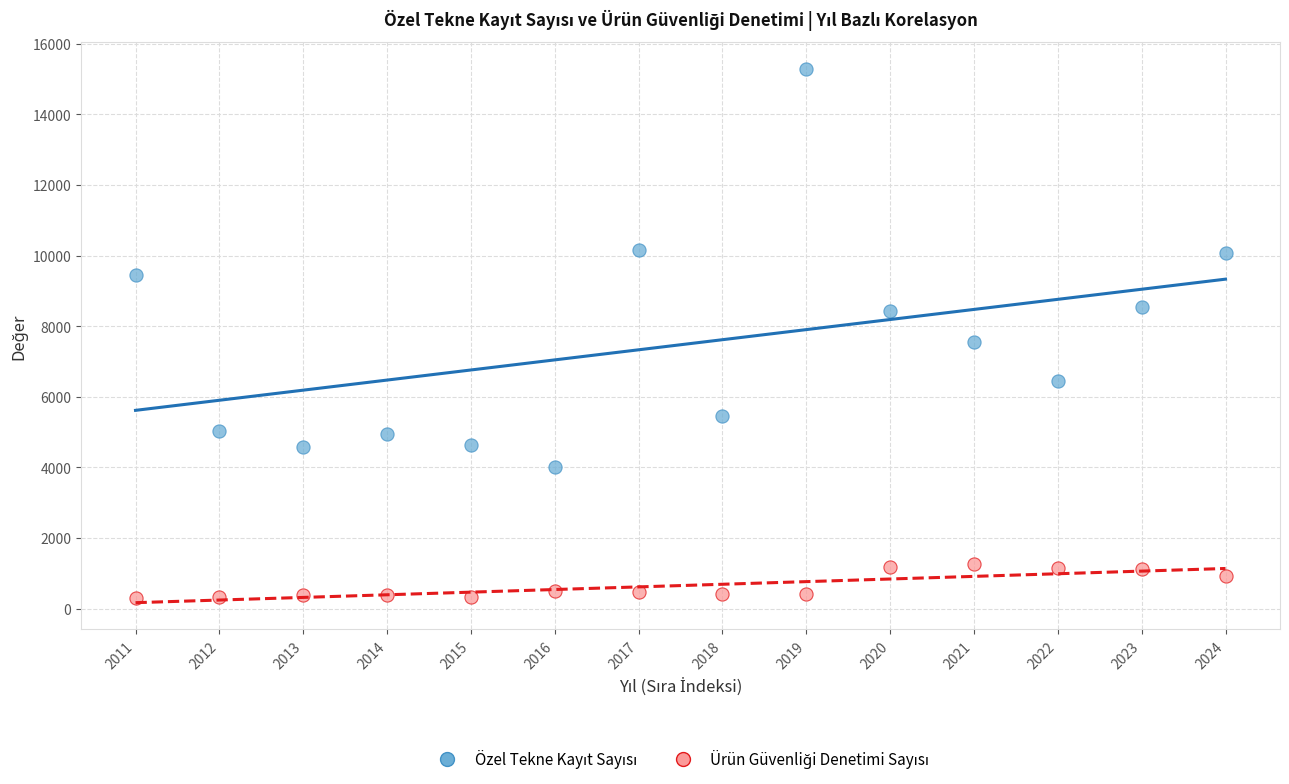

Across all series, what Y value is closest to 7794?

7549